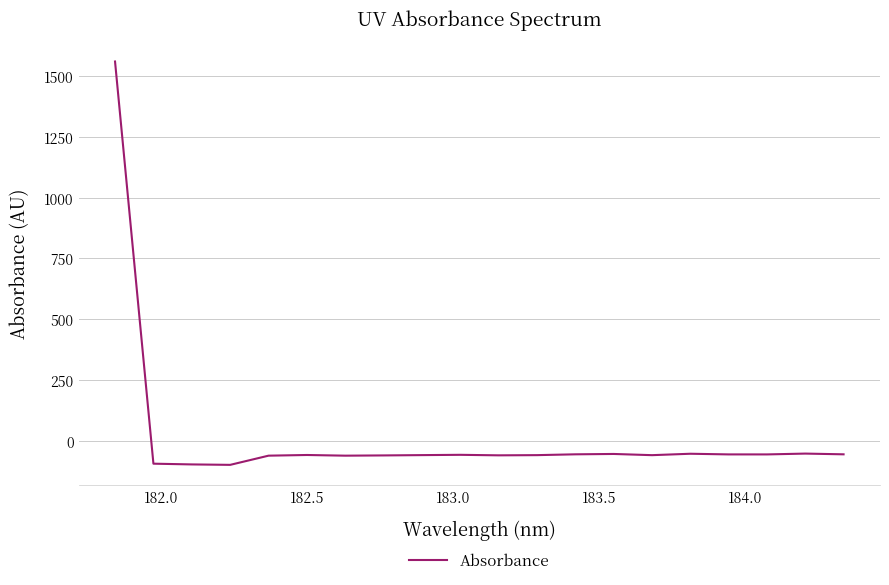

What is the difference between the maximum and minimum values?

1658.0